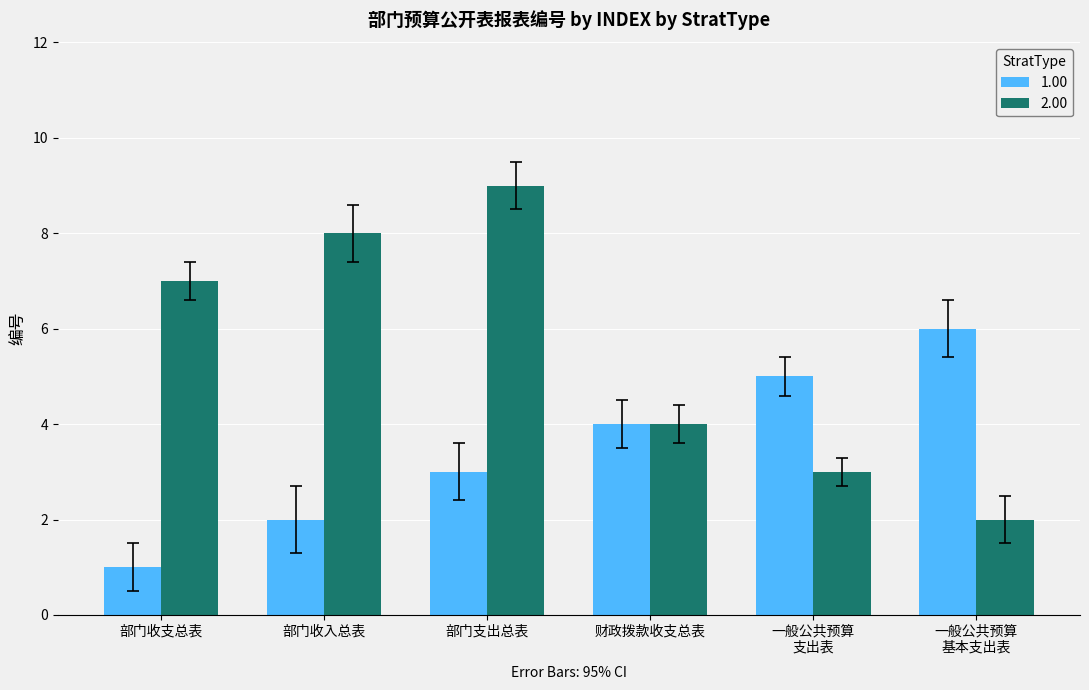

What is the label of the 6th bar from the left?

一般公共预算
基本支出表